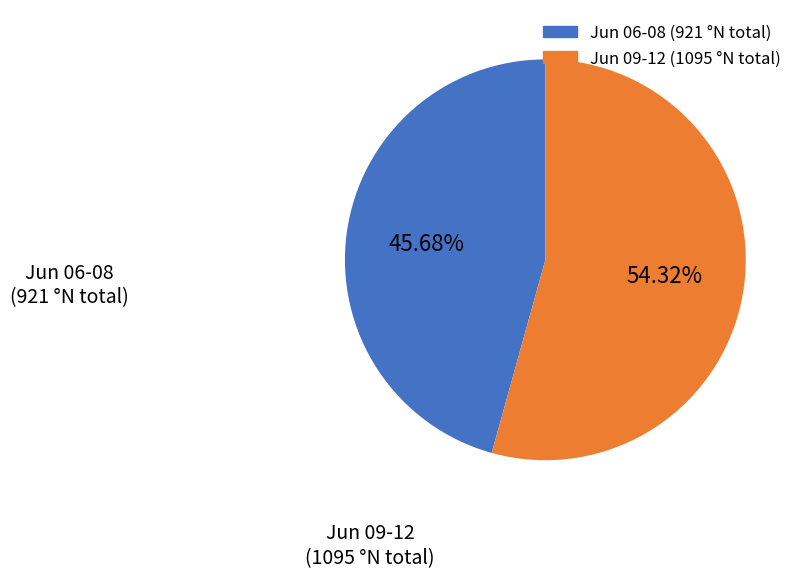

Is there a majority slice in this chart?

Yes